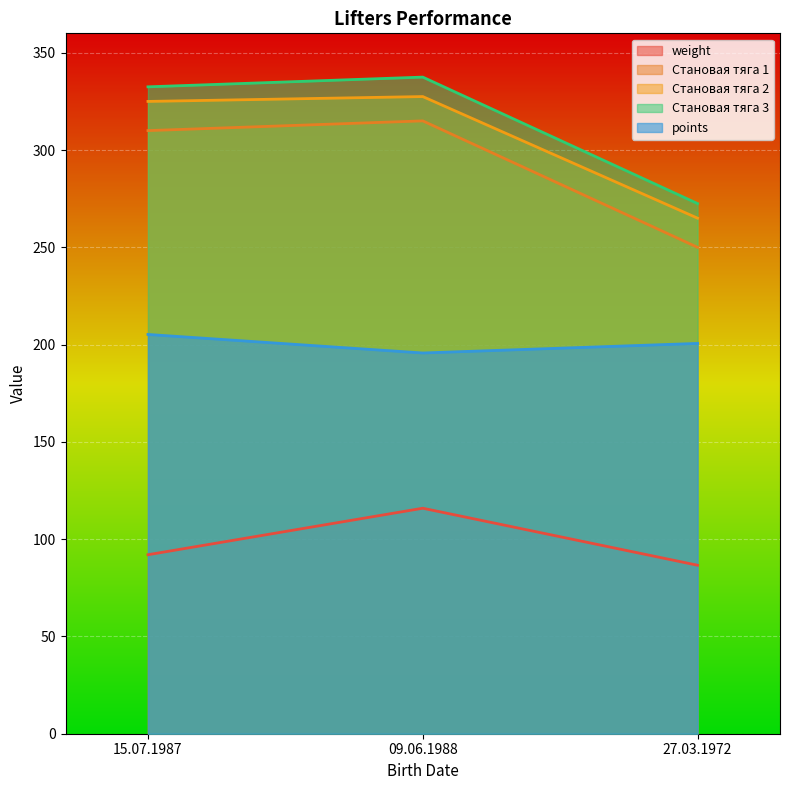

At 27.03.1972, list the series in order from smallest to largest.

weight, points, Становая тяга 1, Становая тяга 2, Становая тяга 3